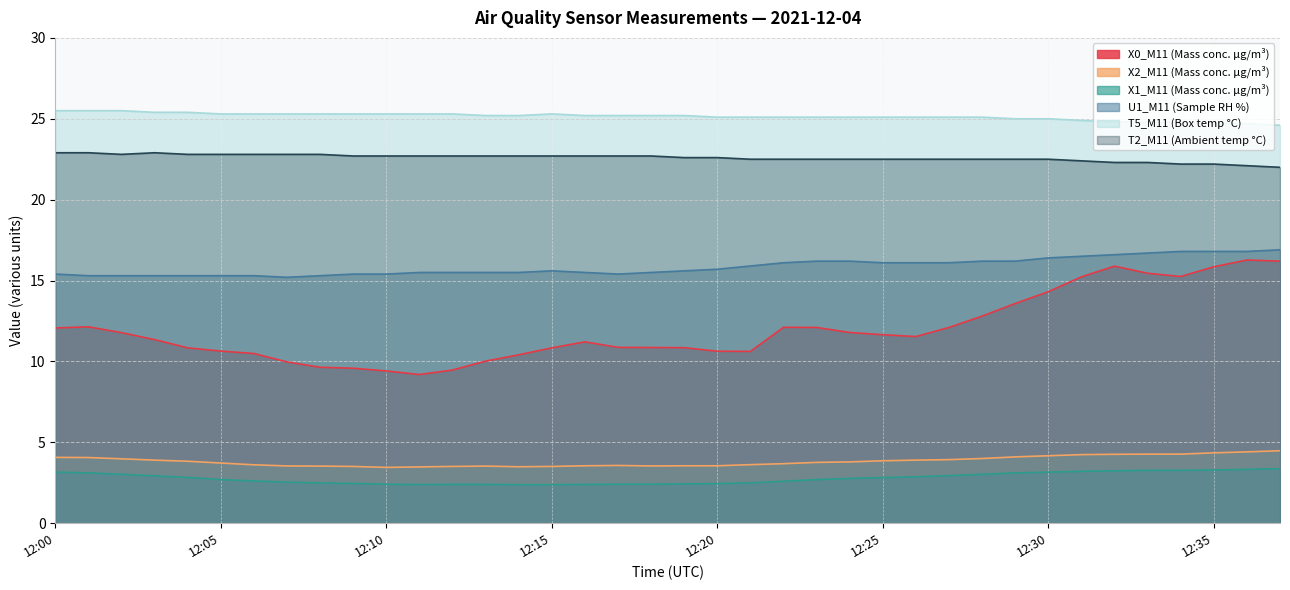

True or false: X0_M11 (Mass conc. μg/m³) has a value of 14.4 at 12:19.

False